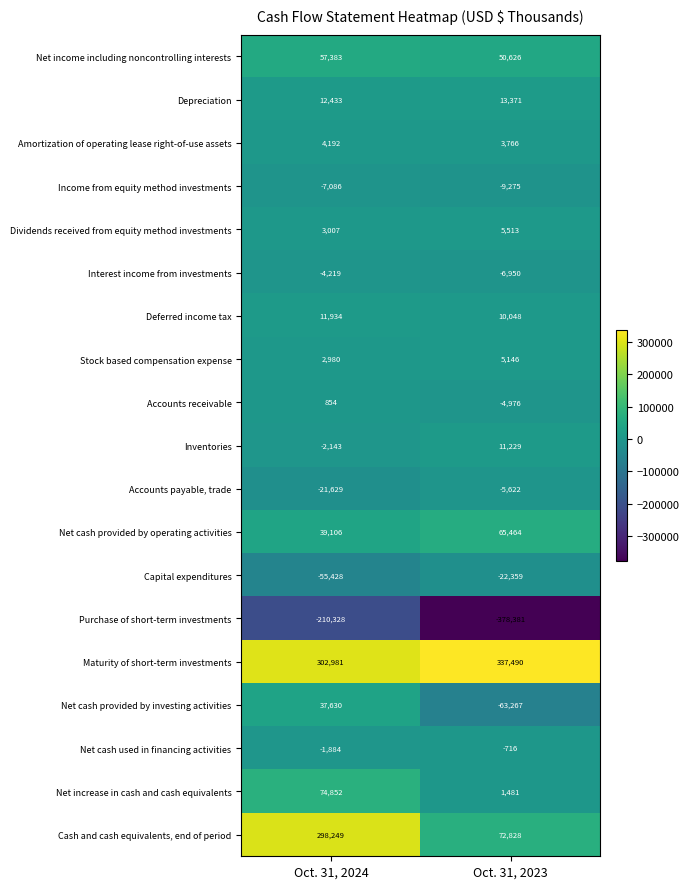

List the labels in order of Deferred income tax value, smallest first.

Oct. 31, 2023, Oct. 31, 2024